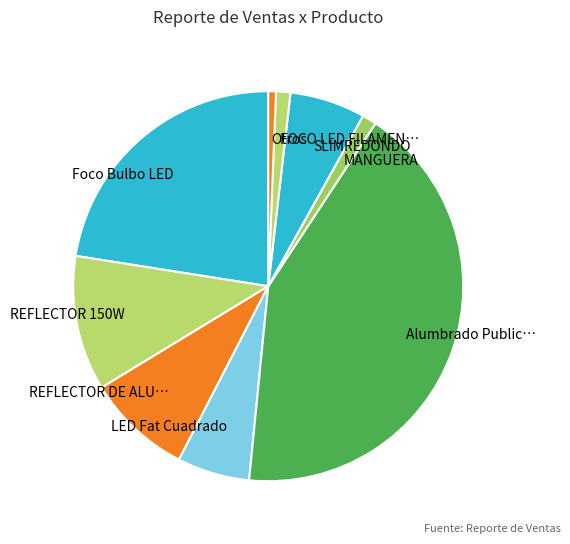

Is there any slice that represents more than half of the pie?

No